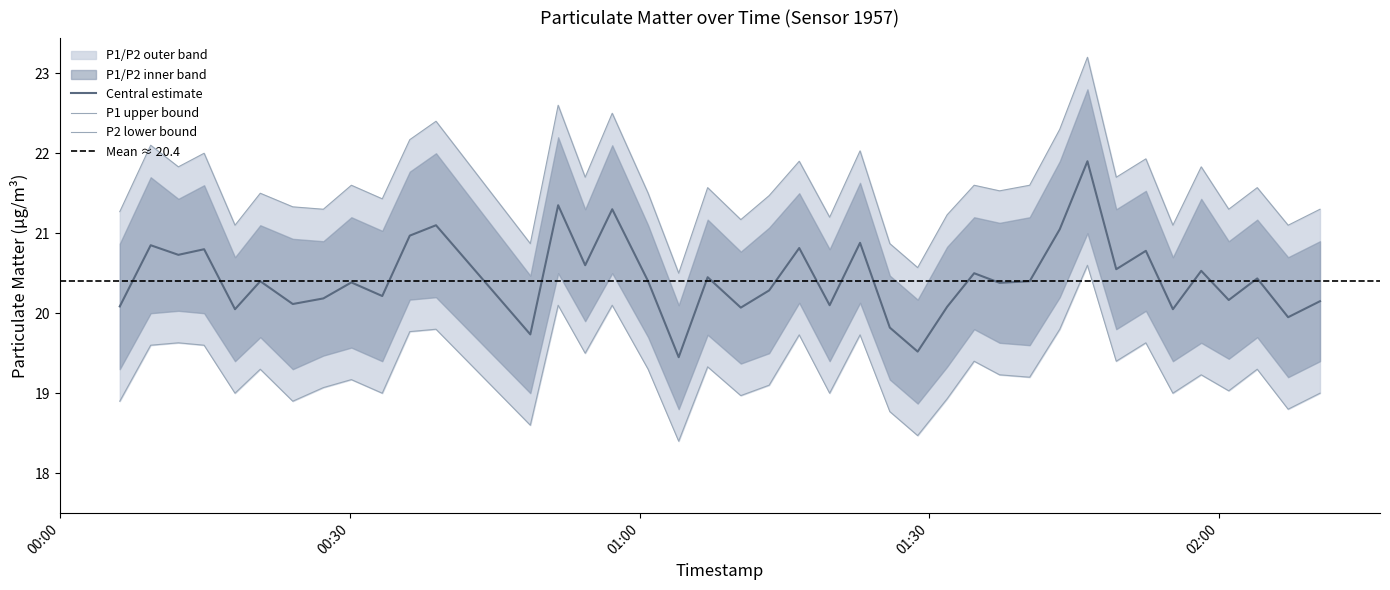

List the labels in order of P2 value, largest first.

2023-04-24T01:46:23, 2023-04-24T00:51:34, 2023-04-24T00:57:10, 2023-04-24T00:38:55, 2023-04-24T01:43:31, 2023-04-24T00:36:12, 2023-04-24T01:16:32, 2023-04-24T01:22:50, 2023-04-24T00:12:14, 2023-04-24T01:52:26, 2023-04-24T00:09:22, 2023-04-24T00:14:54, 2023-04-24T00:54:22, 2023-04-24T01:34:39, 2023-04-24T01:49:22, 2023-04-24T01:07:03, 2023-04-24T00:20:43, 2023-04-24T01:00:53, 2023-04-24T02:03:58, 2023-04-24T01:37:17, 2023-04-24T01:58:10, 2023-04-24T01:40:24, 2023-04-24T00:30:09, 2023-04-24T01:13:25, 2023-04-24T00:27:15, 2023-04-24T02:01:01, 2023-04-24T00:18:06, 2023-04-24T00:33:21, 2023-04-24T01:19:41, 2023-04-24T01:55:14, 2023-04-24T02:10:28, 2023-04-24T01:10:29, 2023-04-24T01:31:51, 2023-04-24T00:06:10, 2023-04-24T00:24:05, 2023-04-24T02:07:10, 2023-04-24T01:25:55, 2023-04-24T00:48:41, 2023-04-24T01:28:48, 2023-04-24T01:04:03